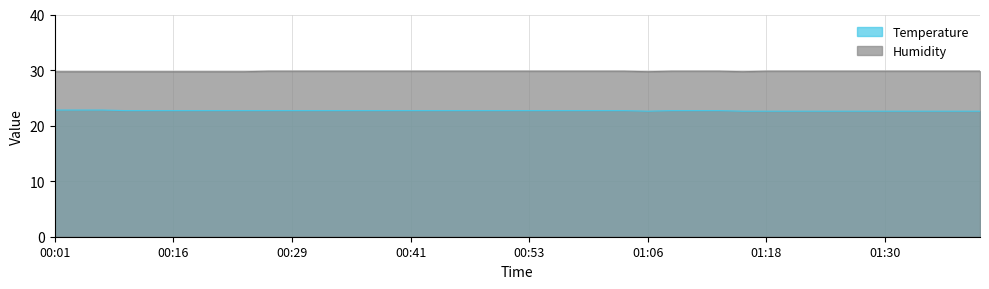

True or false: Temperature and Humidity cross at least once.

False